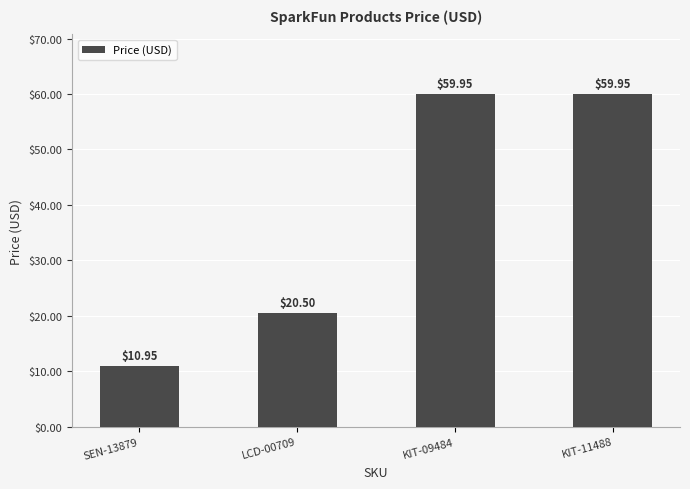

Which has a higher value, SEN-13879 or LCD-00709?

LCD-00709